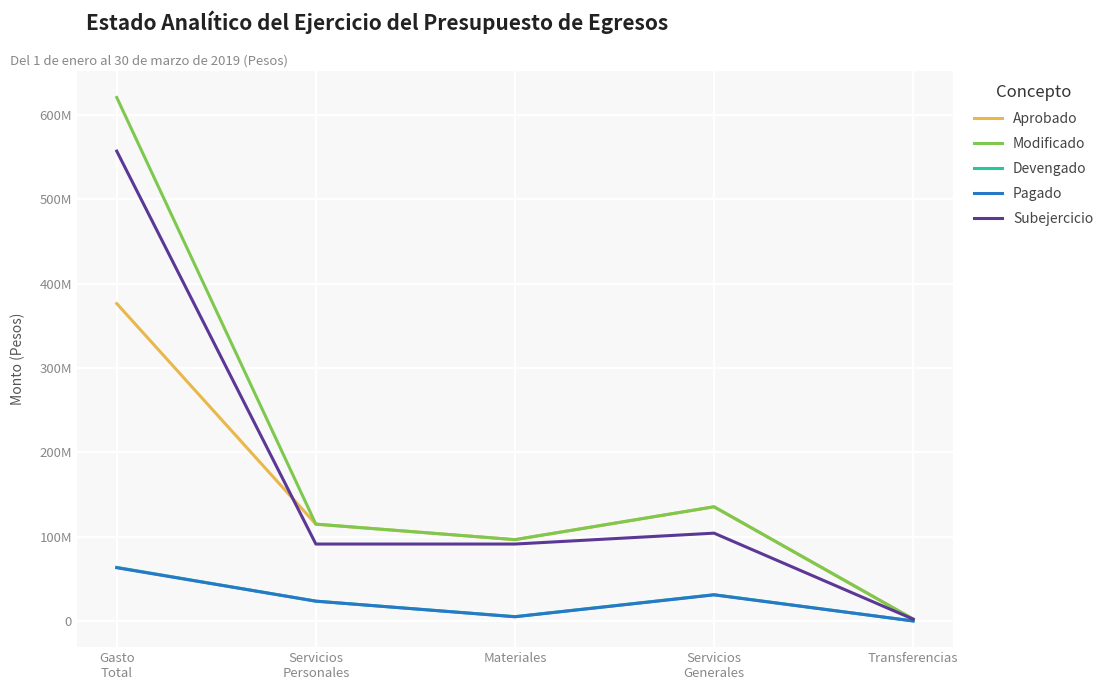

The Aprobado series shows 114851276.4 at Servicios
Personales. True or false?

True